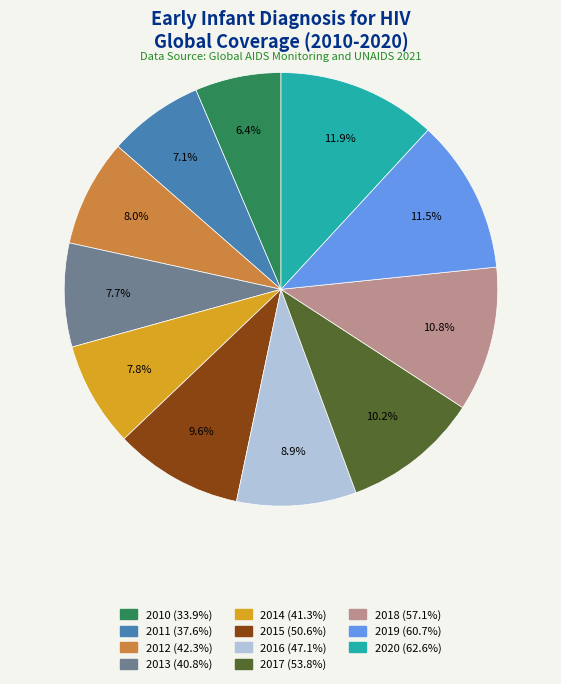

Combined, what portion of the pie is 2012 and 2015?

17.6%